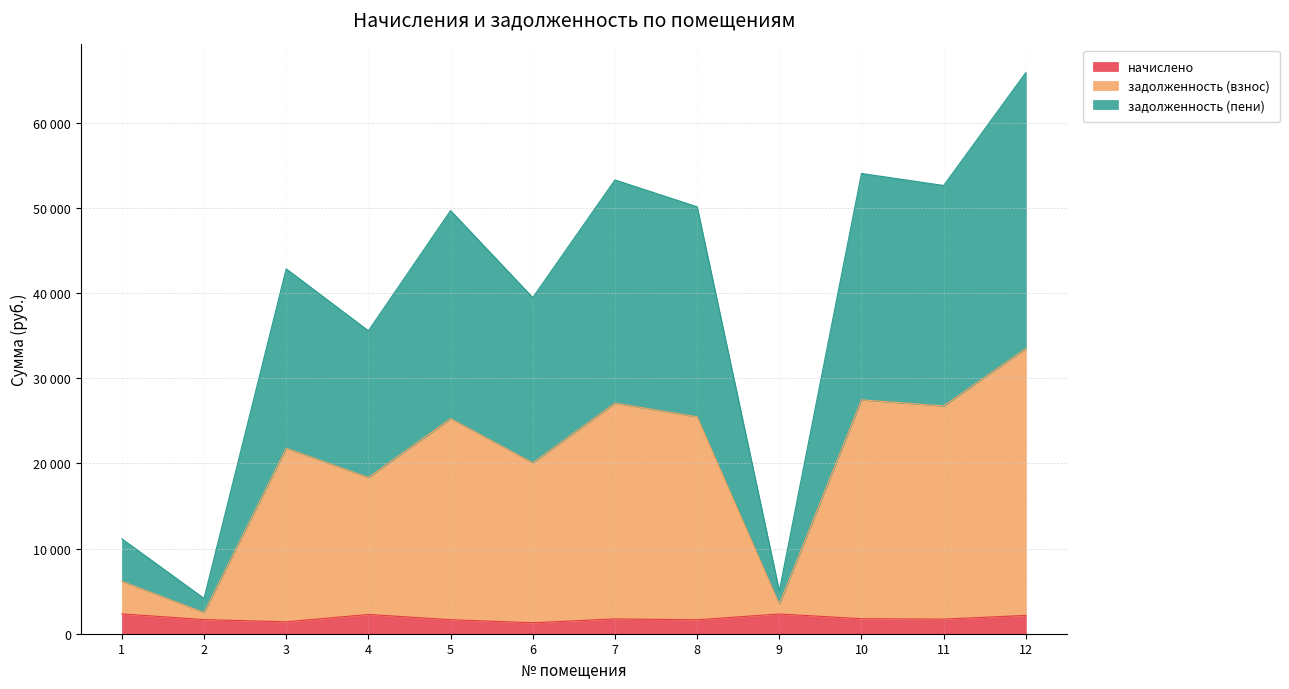

Rank the categories by начислено value from highest to lowest.

1, 9, 4, 12, 10, 7, 11, 2, 5, 8, 3, 6